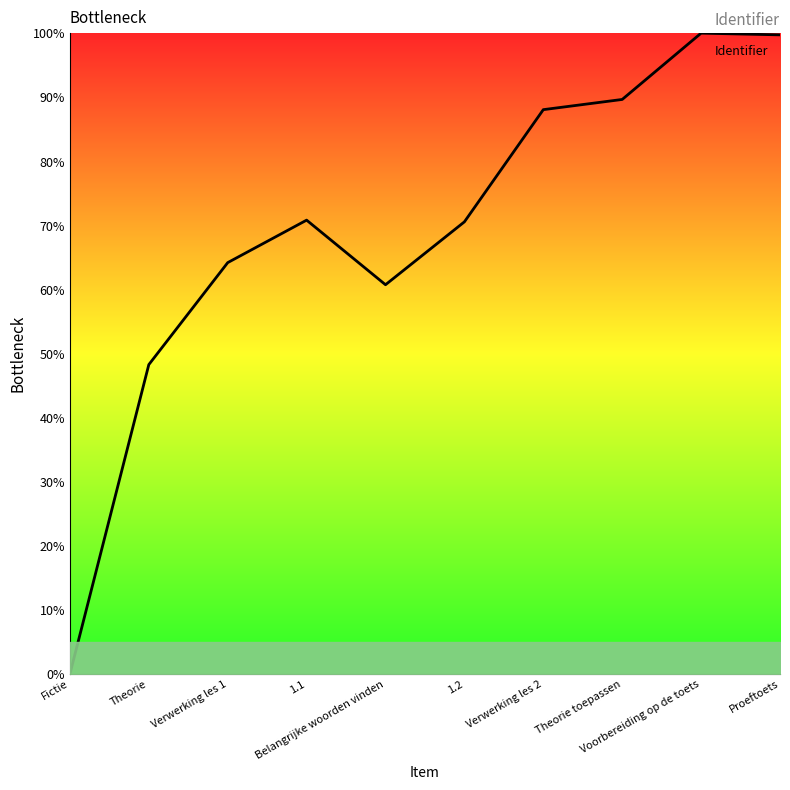

True or false: the data shows 112.6 at Verwerking les 1.

False